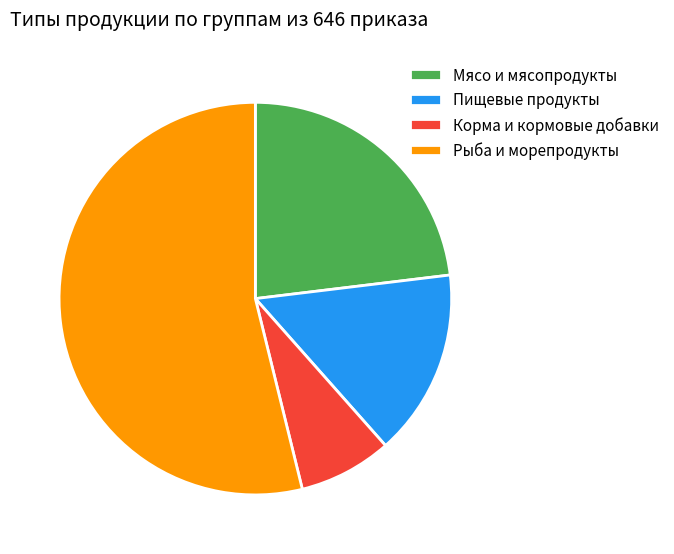

Do Рыба и морепродукты and Корма и кормовые добавки together represent more than half of the pie?

Yes